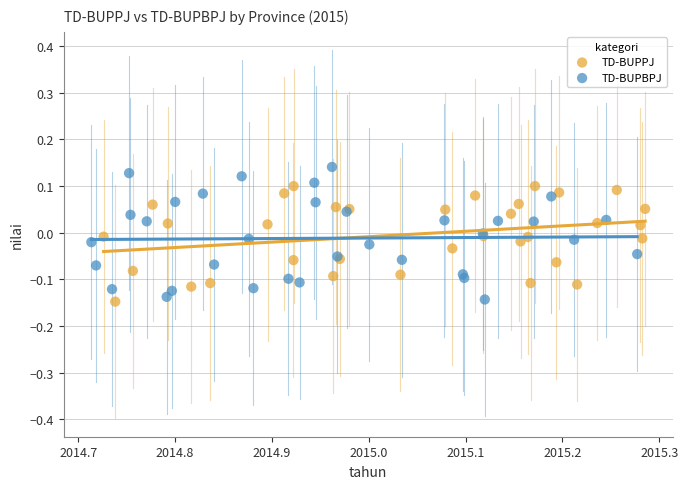

Which series has the largest Y range (max minus min)?

TD-BUPBPJ